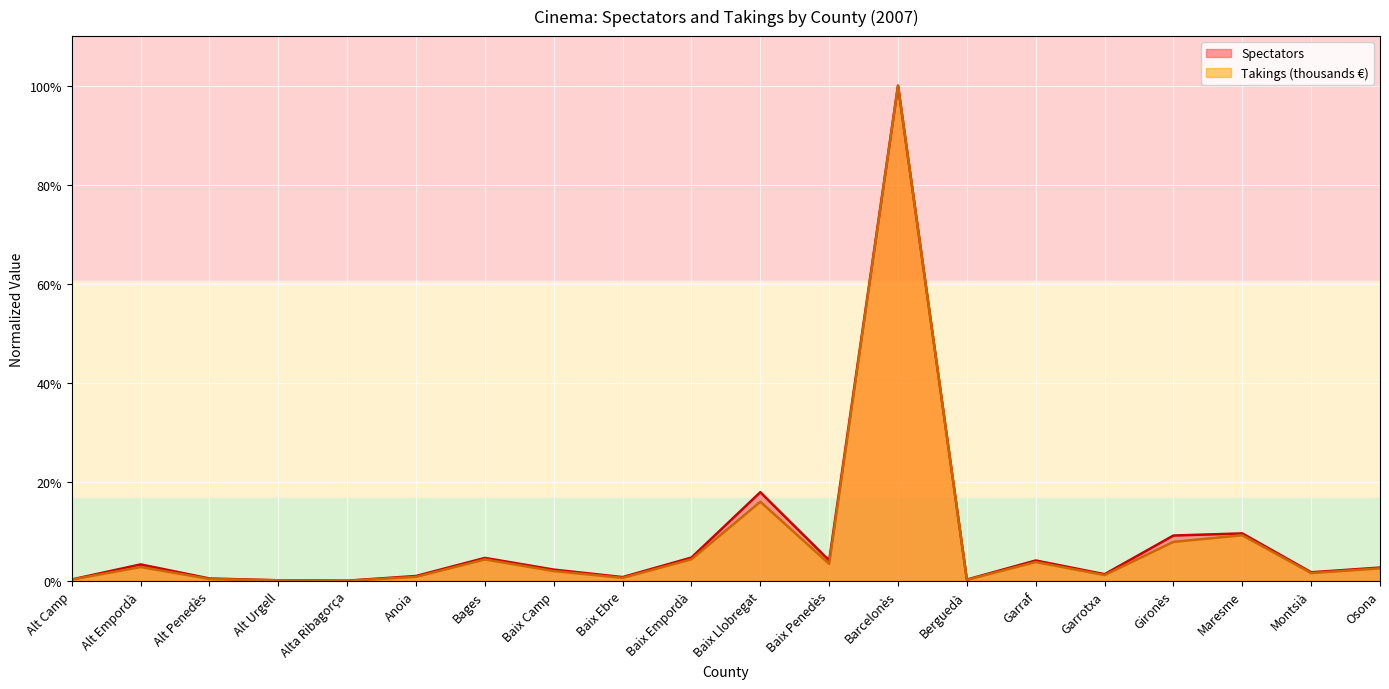

Which label corresponds to the largest value in the chart?

Barcelonès